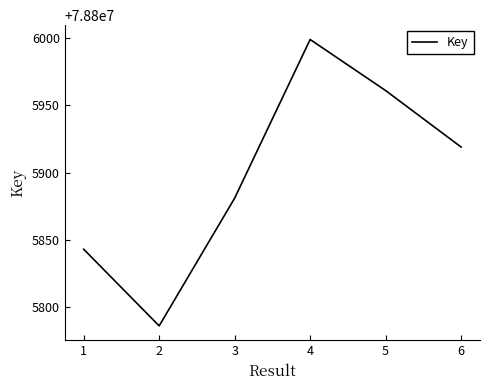

The value at 4 is 54607038. True or false?

False